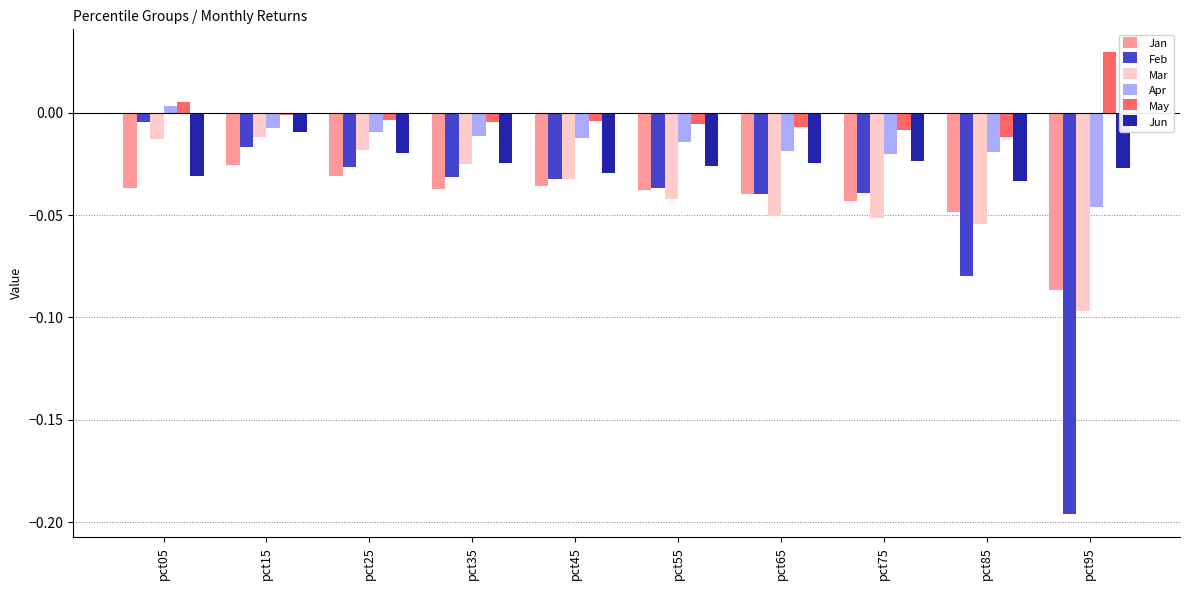

Which series has the largest range (max minus min)?

Feb